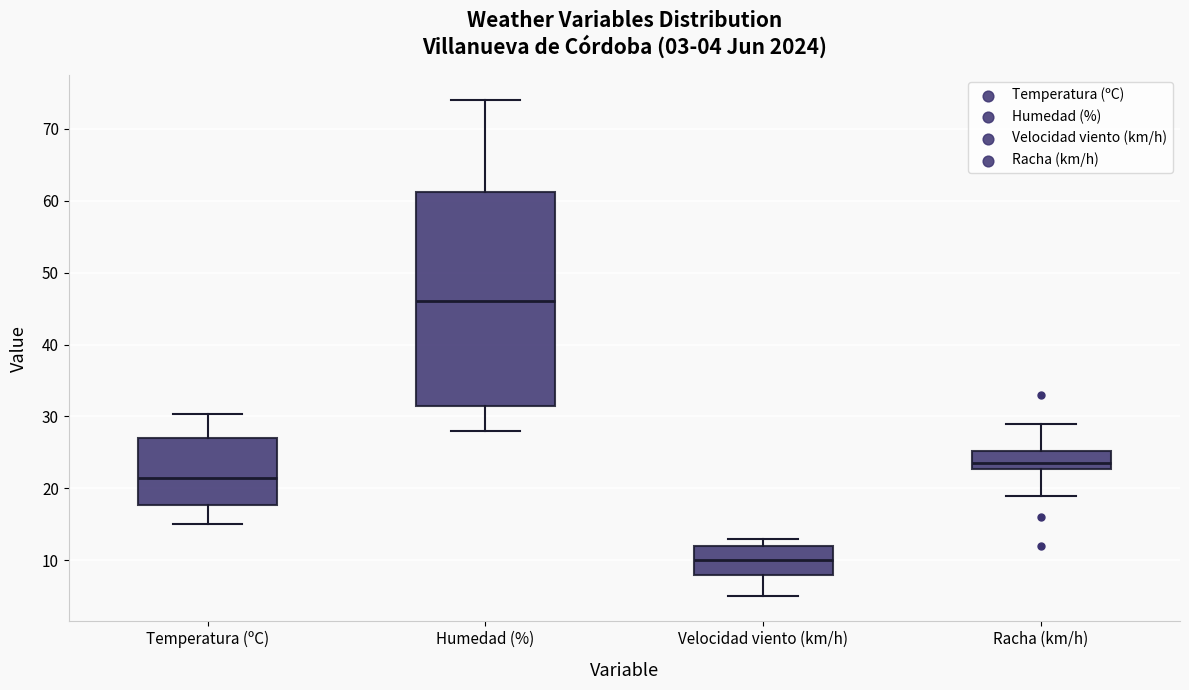

Which box's median line is the highest?

Humedad (%)